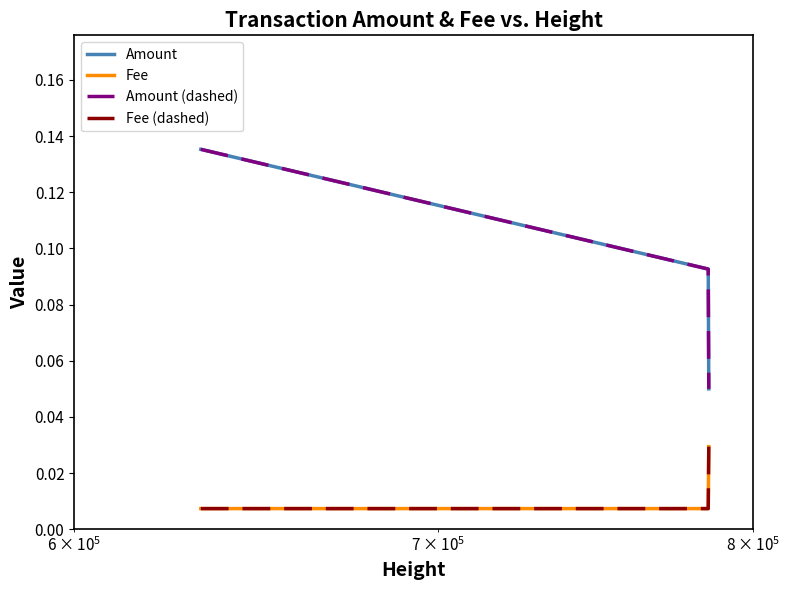

Reading left to right, list all the values displayed in this chart.

Amount: 0.1	0.1	0.1
Fee: 0.0	0.0	0.0
Amount (dashed): 0.1	0.1	0.1
Fee (dashed): 0.0	0.0	0.0